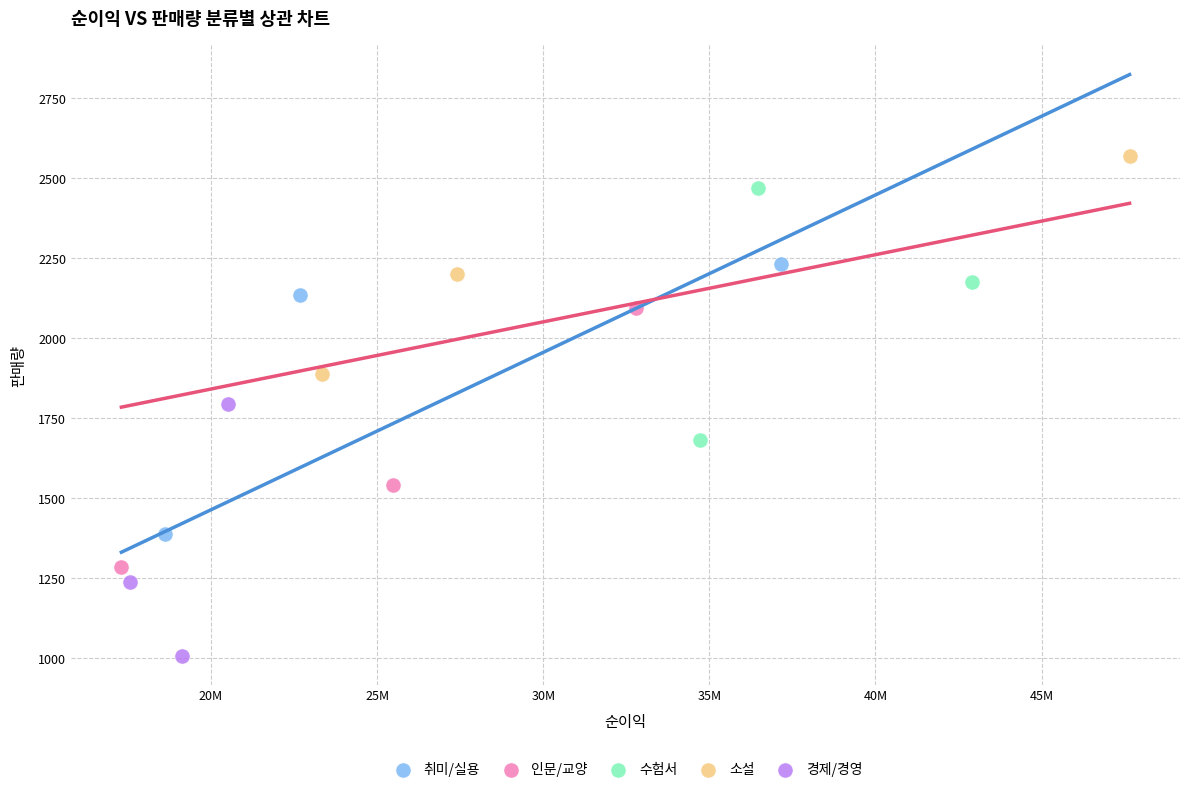

Which series contains the highest Y value?

소설